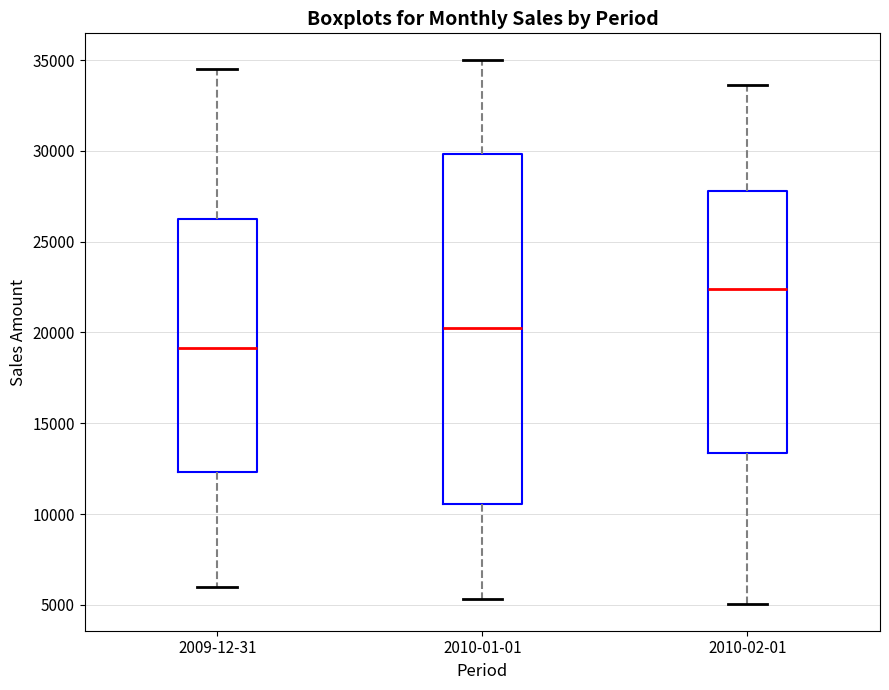

Which box's median line is the lowest?

2009-12-31